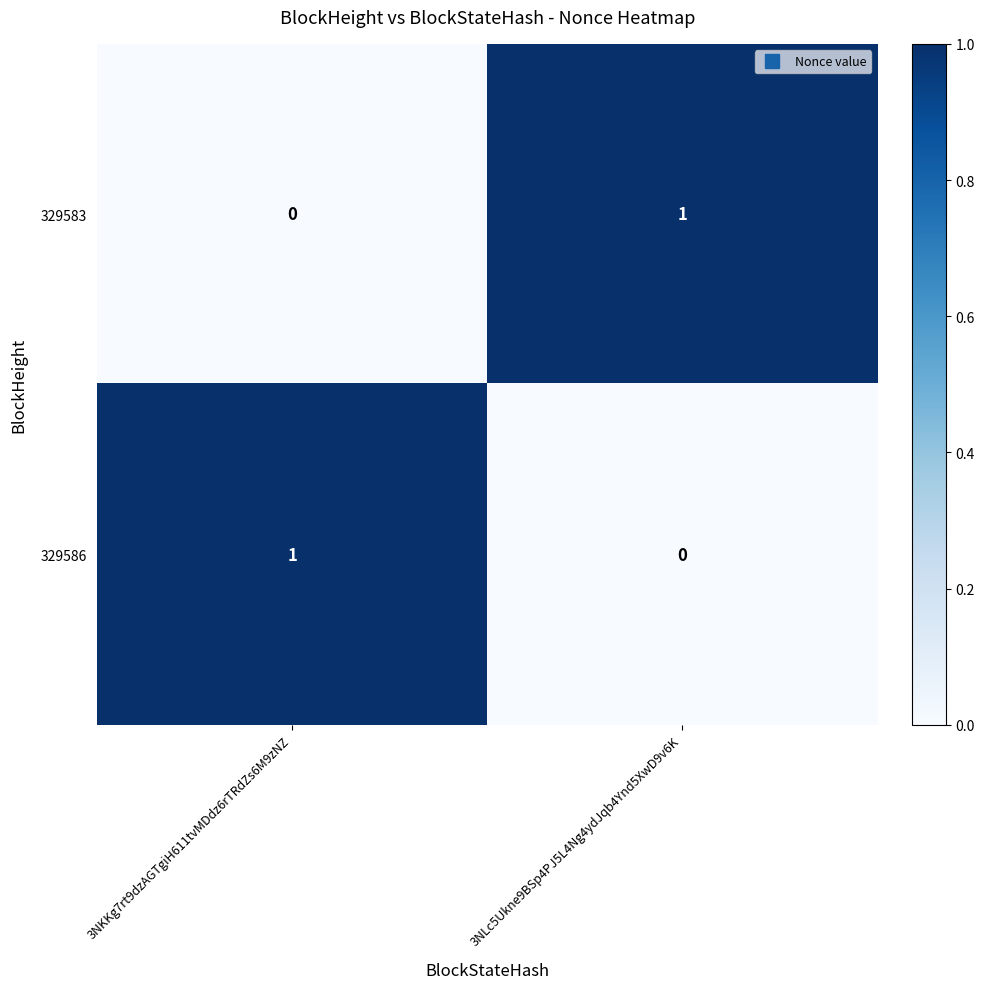

At which label does 329583 reach its peak?

3NLc5Ukne9BSp4PJ5L4Ng4ydJqb4Ynd5XwD9v6K